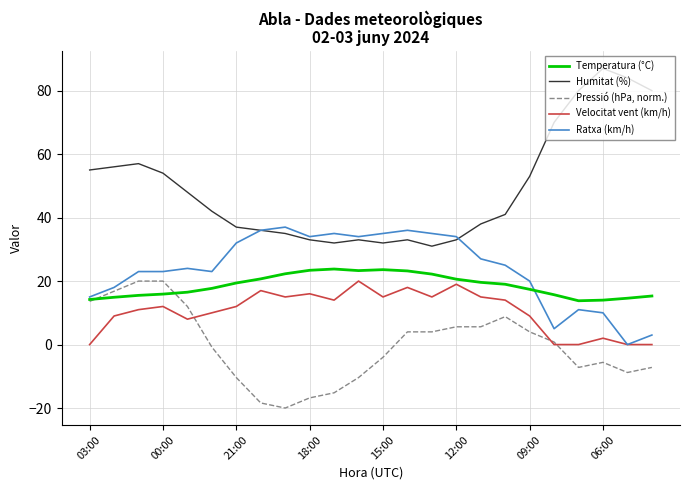

Which series has the largest range (max minus min)?

Humitat (%)